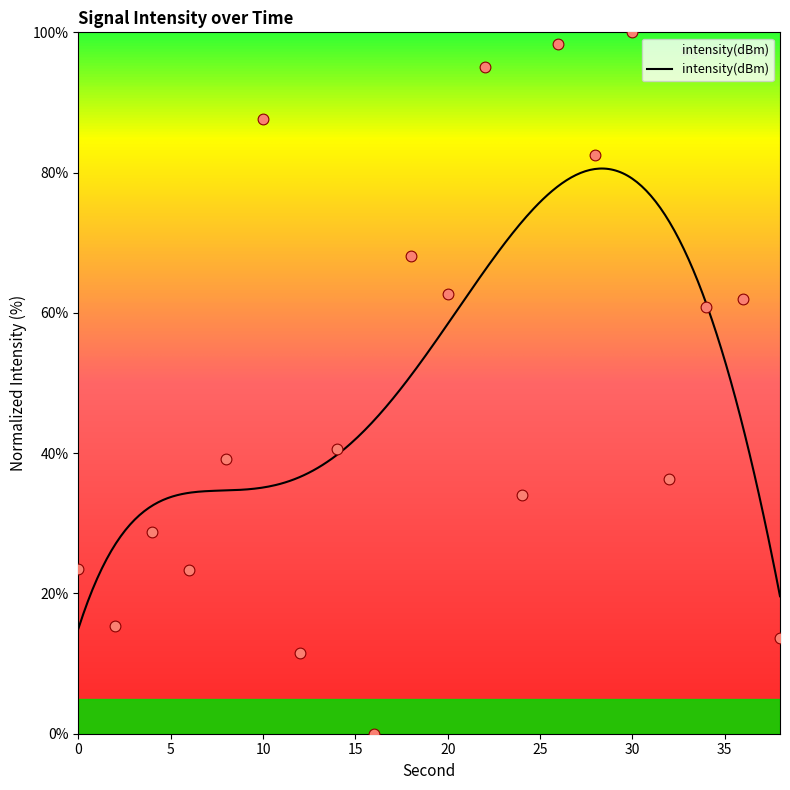

Approximately how many times larger is the value at 2 compared to 36?

0.2